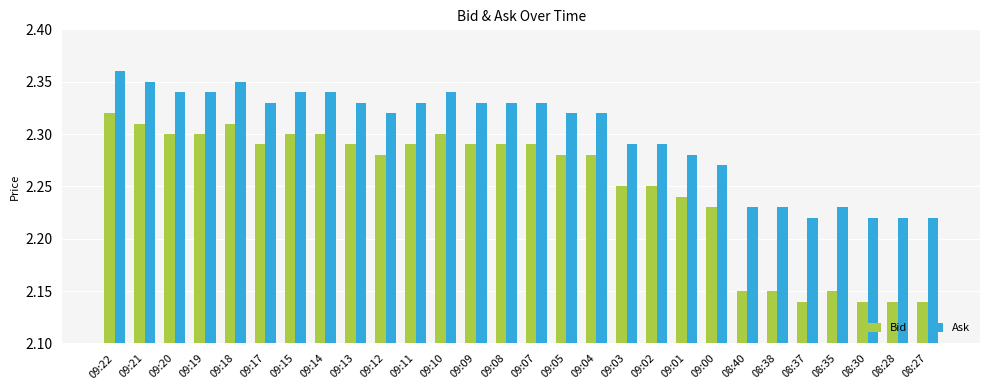

What is the label of the 26th bar from the right?

09:20